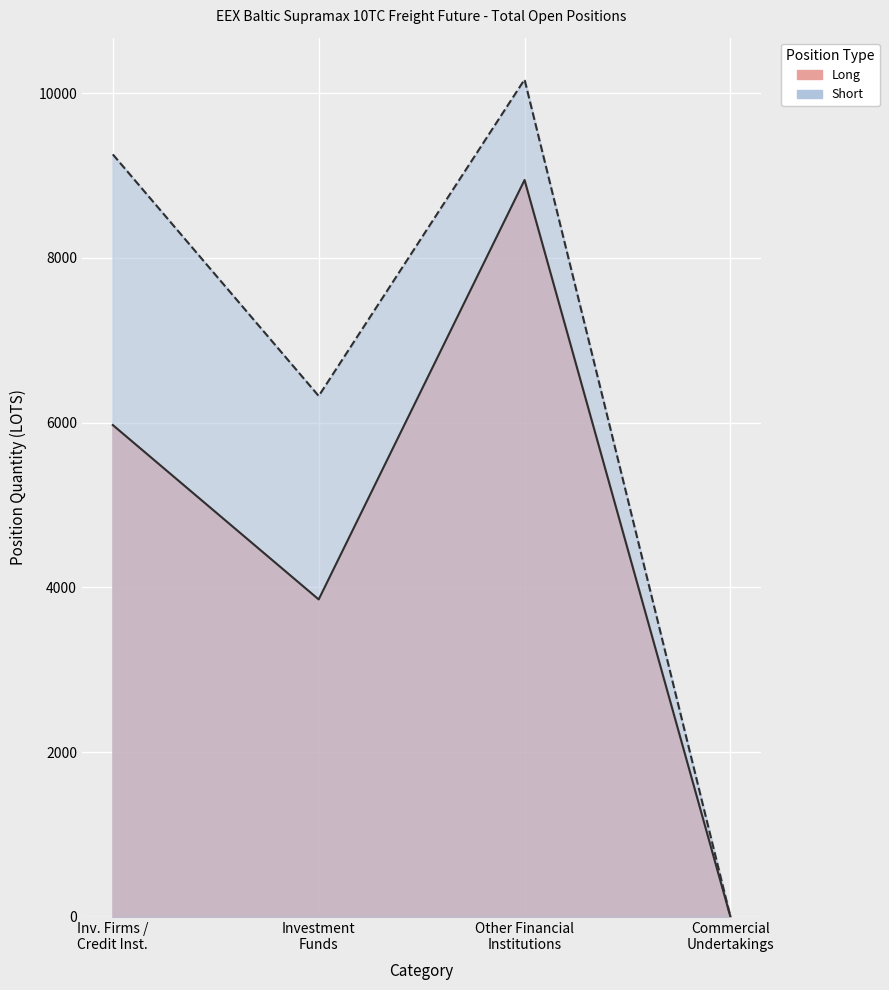

How many data points in Short are less than 9255?

2